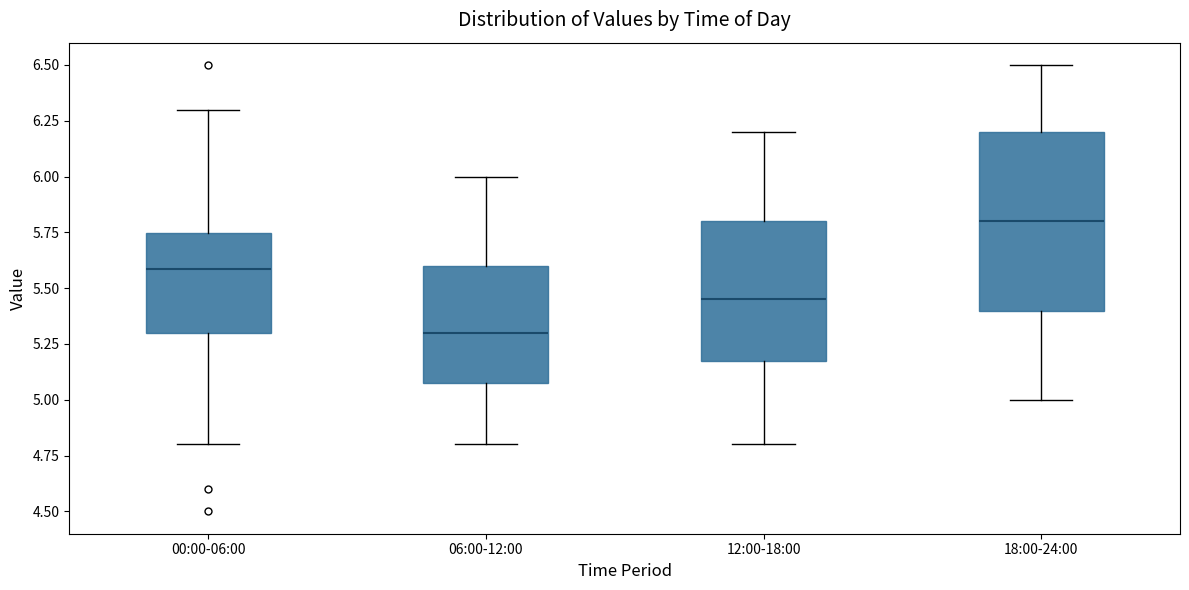

Which box's median line is the lowest?

06:00-12:00